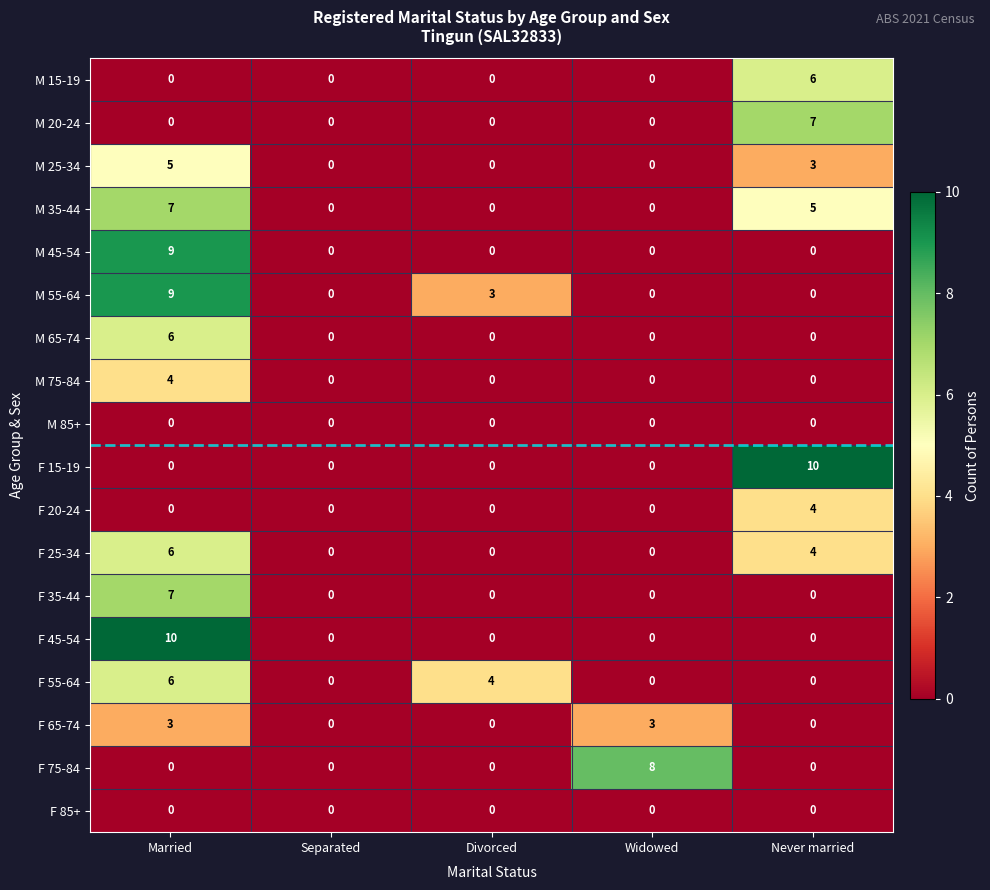

The value of F 75-84 at Separated is 0. True or false?

True